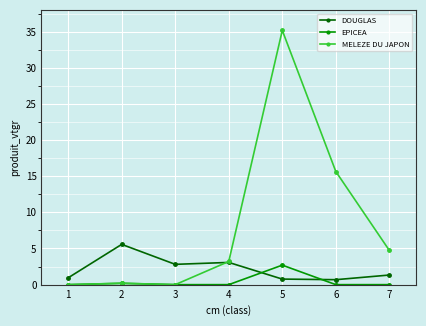

Is it true that DOUGLAS equals 2.8 at 3?

True